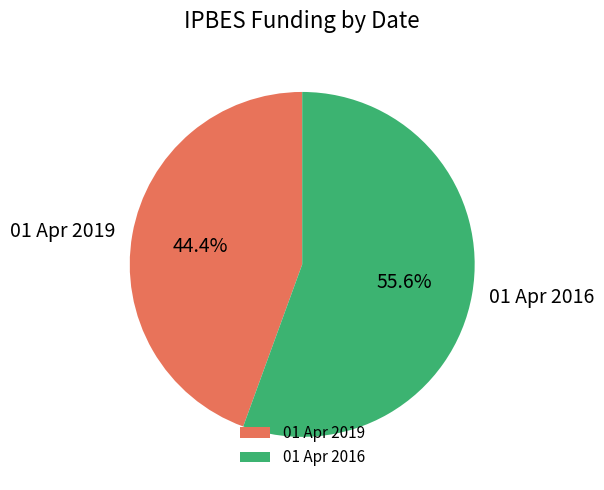

To the nearest percent, what is the average slice percentage?

50%